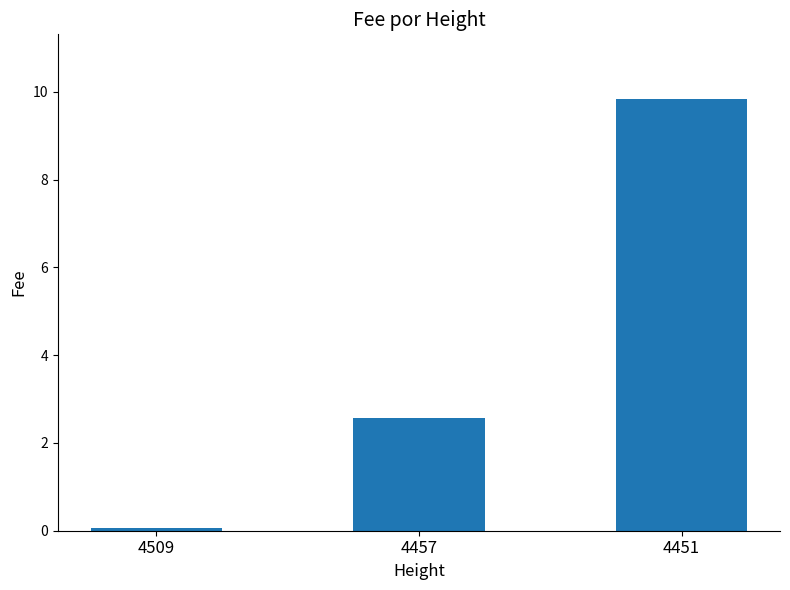

How many distinct data groups are displayed?

1